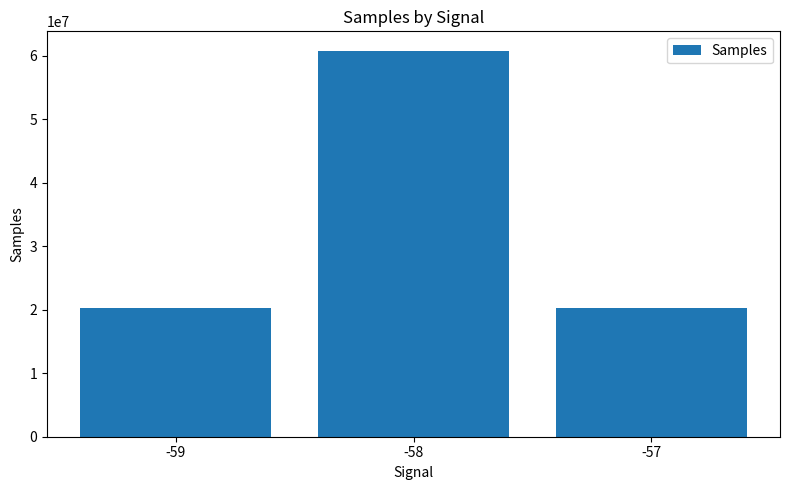

True or false: the data shows 60792597 at -58.

True